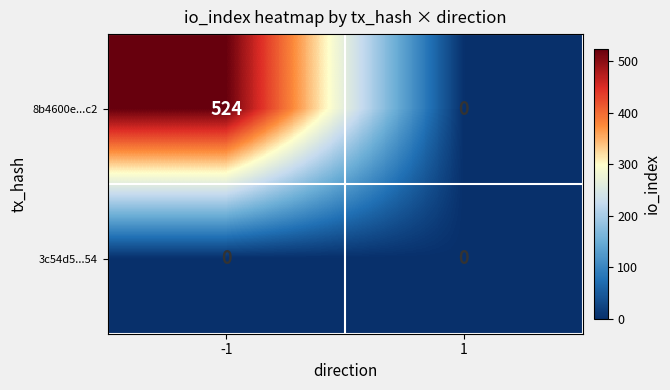

How many series are shown in this chart?

2